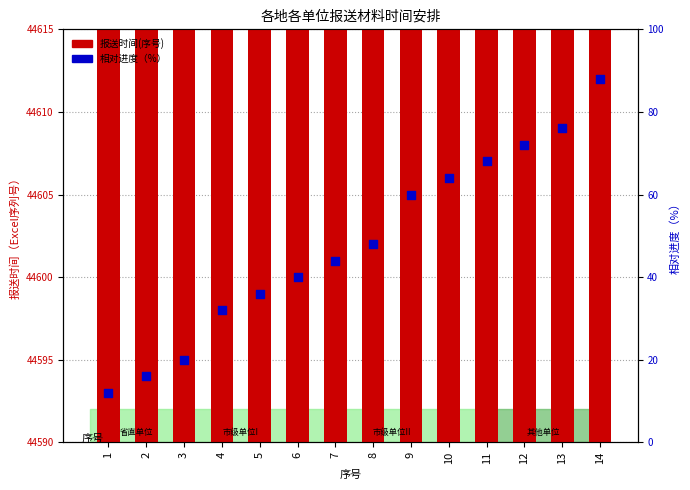

At how many categories does at least one series exceed 27294?

14